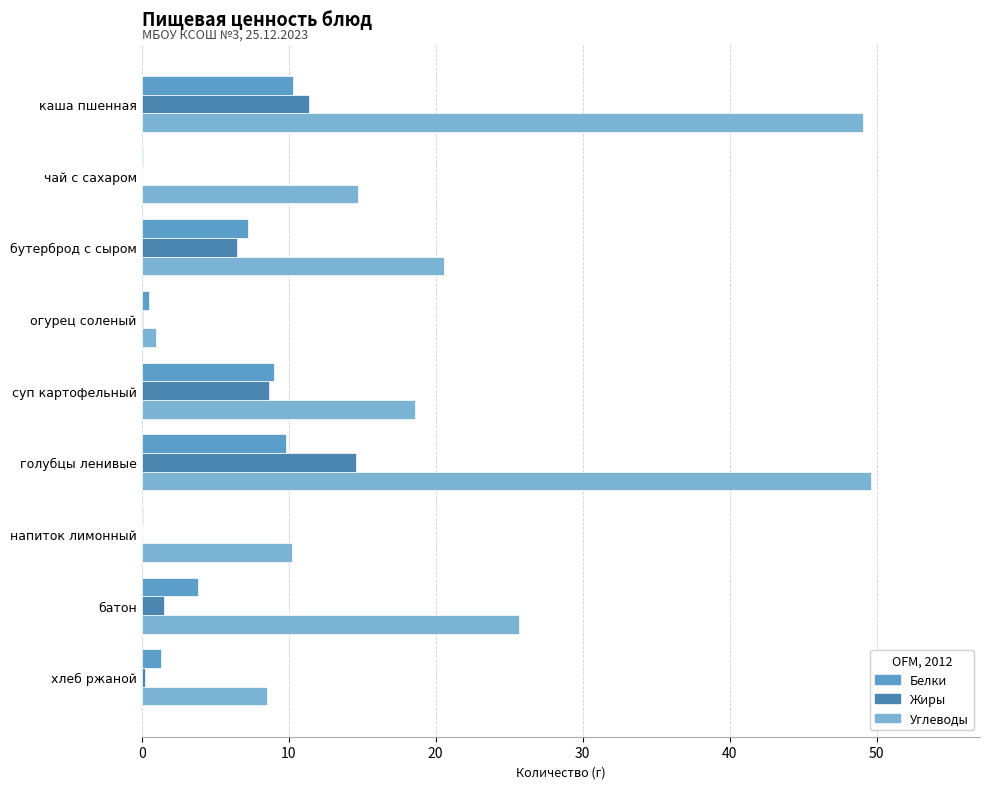

What are all the series names shown in the legend?

Белки, Жиры, Углеводы